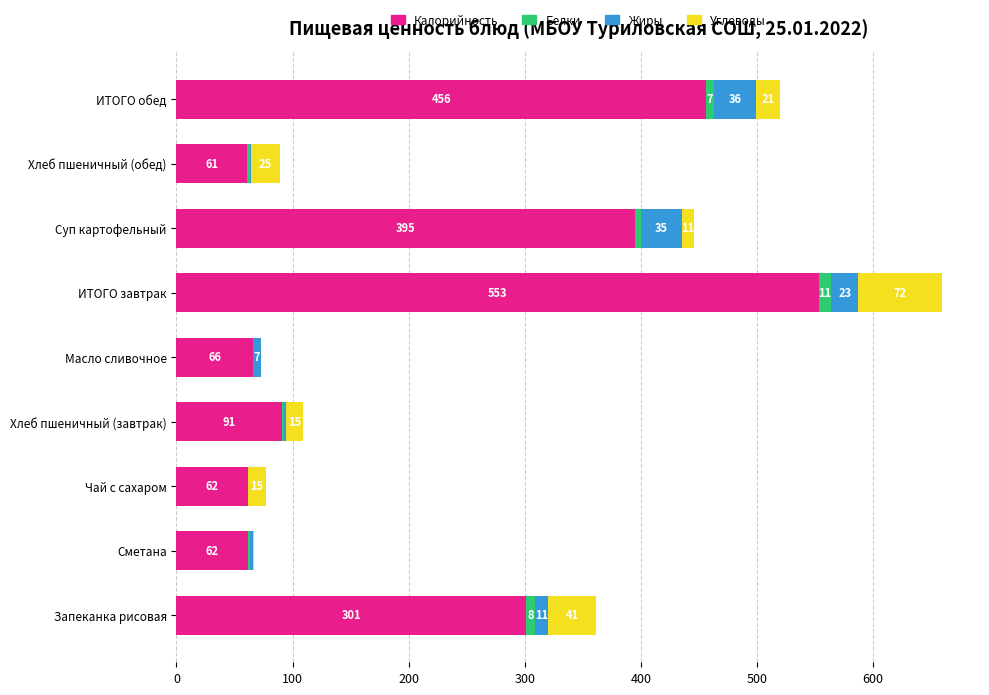

Where is Калорийность nearest to the value 307?

Запеканка рисовая